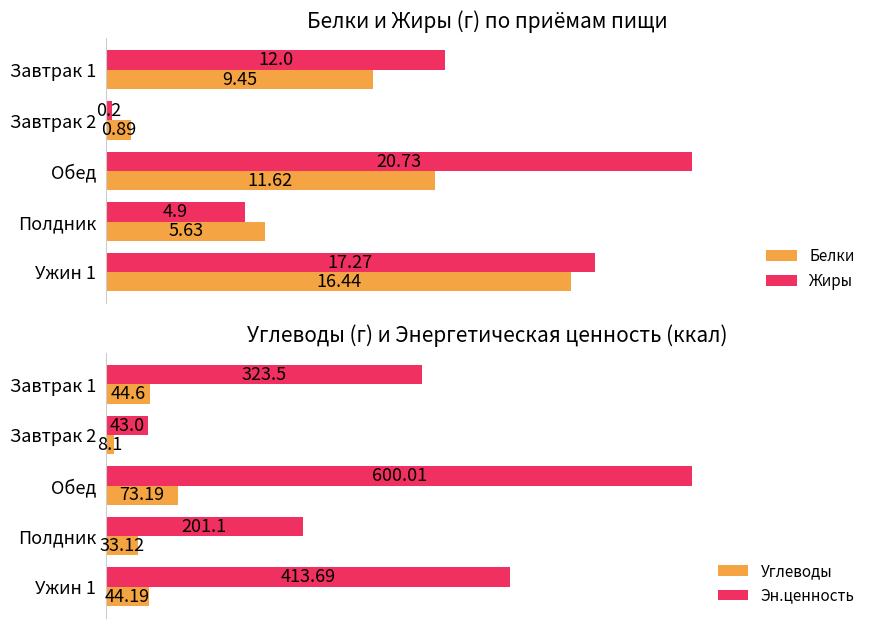

Is the value of Белки at Завтрак 1 greater than the value of Жиры at Полдник?

Yes